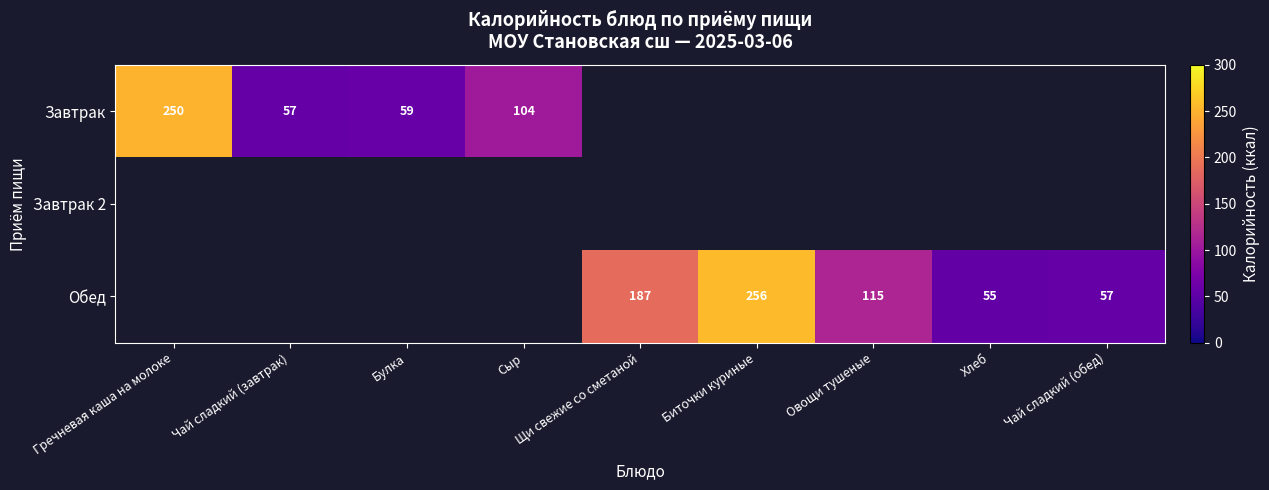

The Завтрак series shows 30 at Сыр. True or false?

False